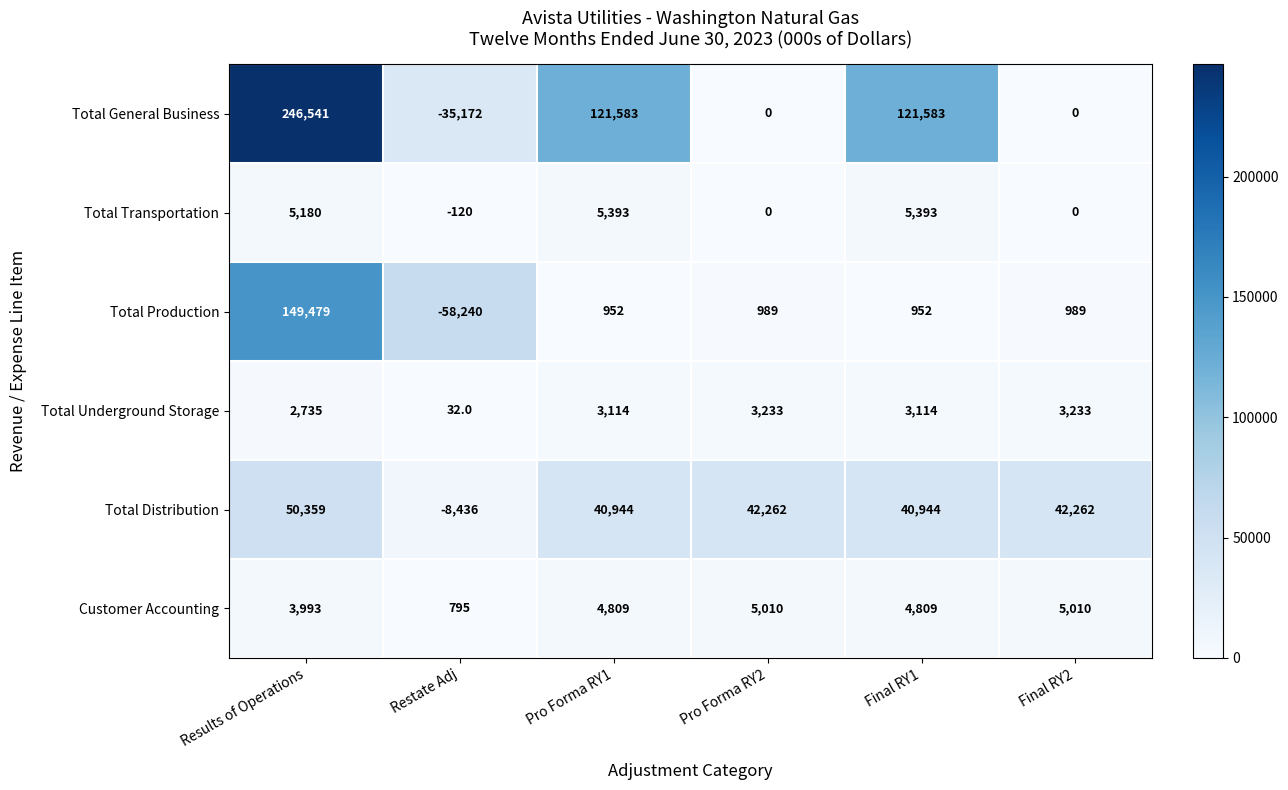

Rank the series by their maximum value, from lowest to highest.

Total Underground Storage, Customer Accounting, Total Transportation, Total Distribution, Total Production, Total General Business